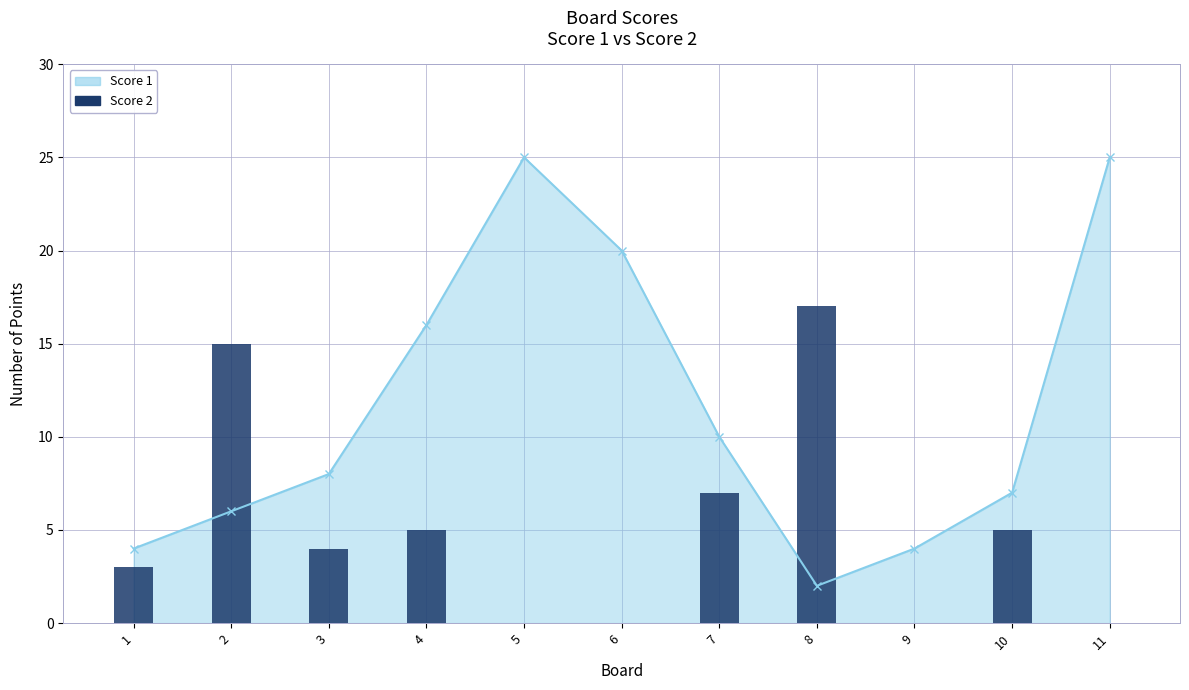

What is the change in value from 1 to 7?

+4